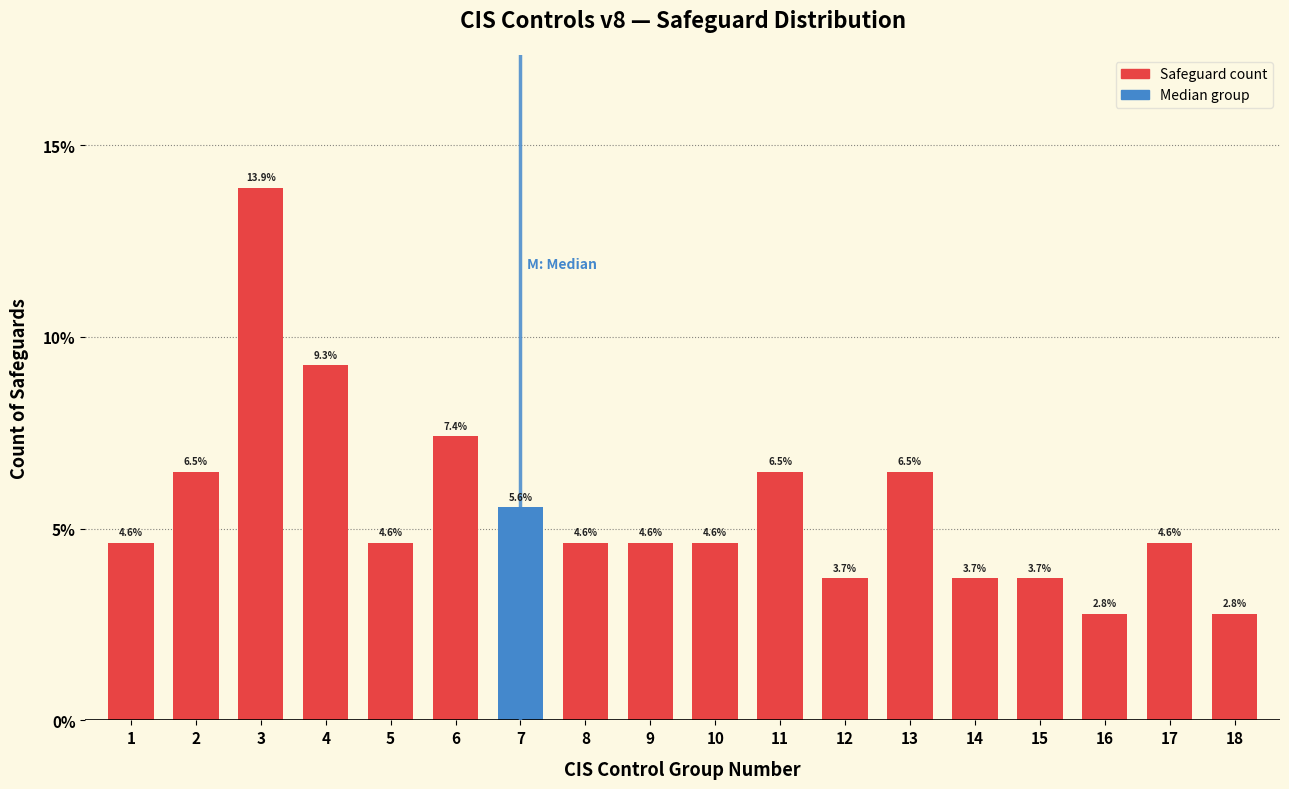

Reading left to right, what are all the values shown in this chart?

1=4.6	2=6.5	3=13.9	4=9.3	5=4.6	6=7.4	7=5.6	8=4.6	9=4.6	10=4.6	11=6.5	12=3.7	13=6.5	14=3.7	15=3.7	16=2.8	17=4.6	18=2.8